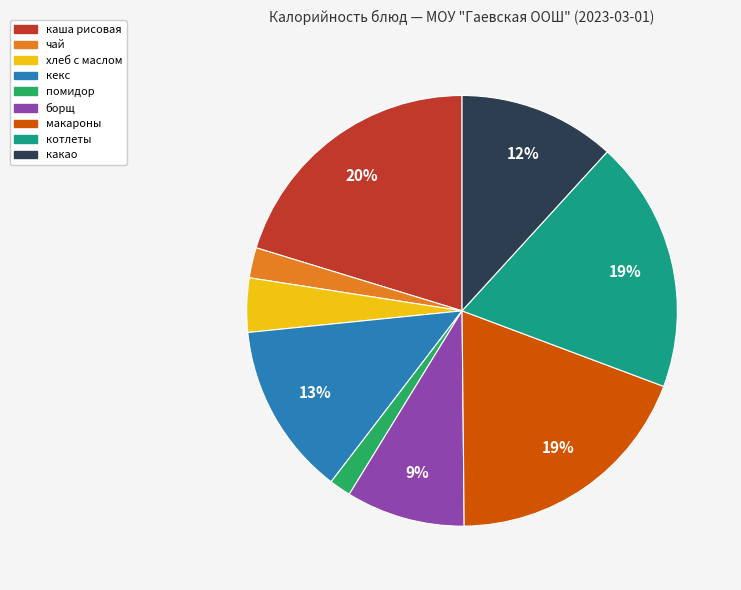

Which slice is the largest?

каша рисовая